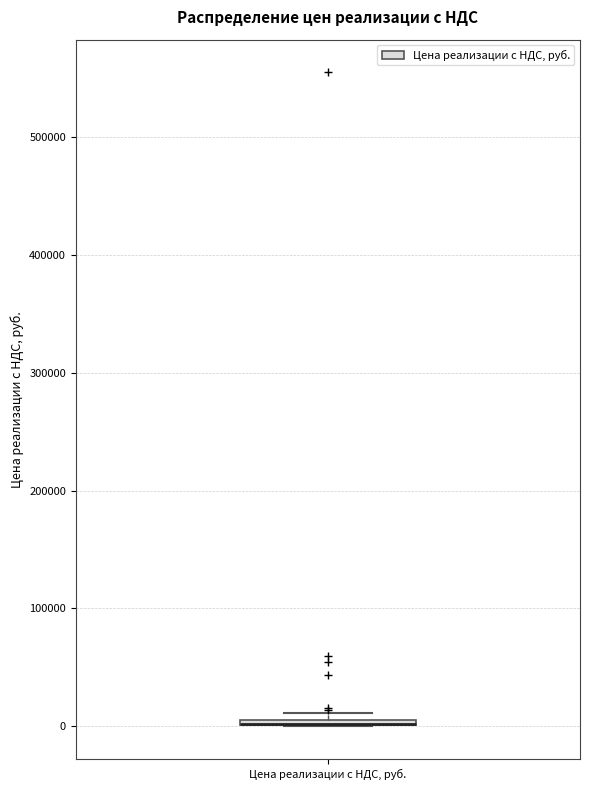

Where is the lower edge of the box for Цена реализации с НДС, руб. on the y-axis? The values are not printed on the chart, so give them approximately, as read against the axis.

0